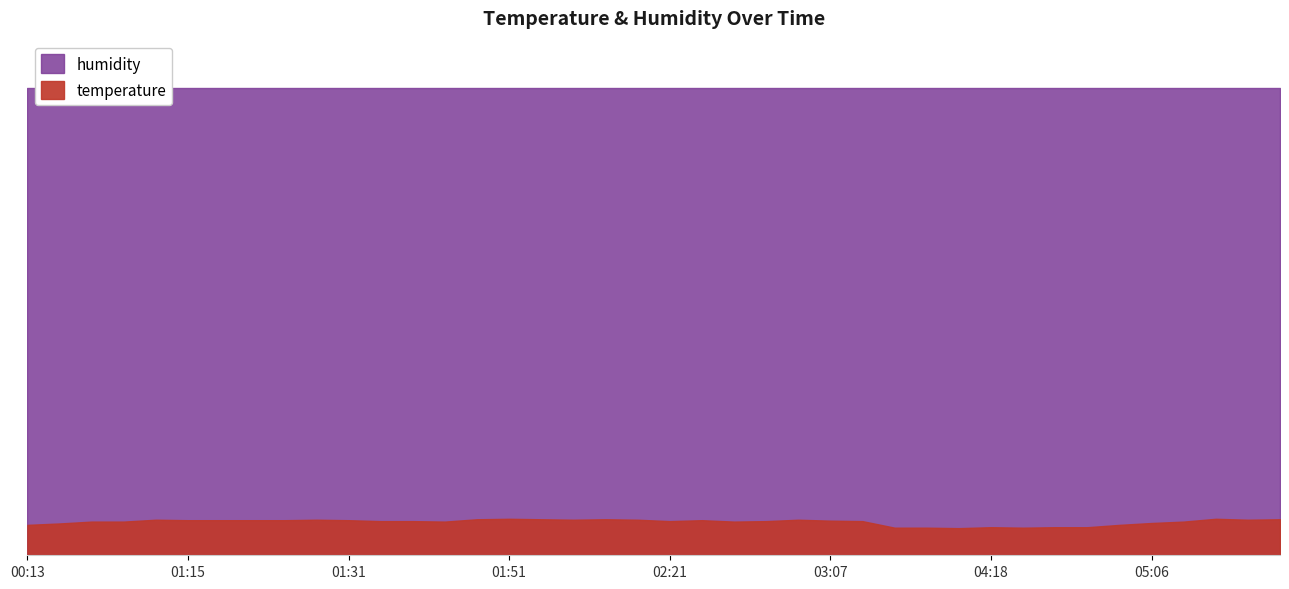

What position from the left is 04:47?

32